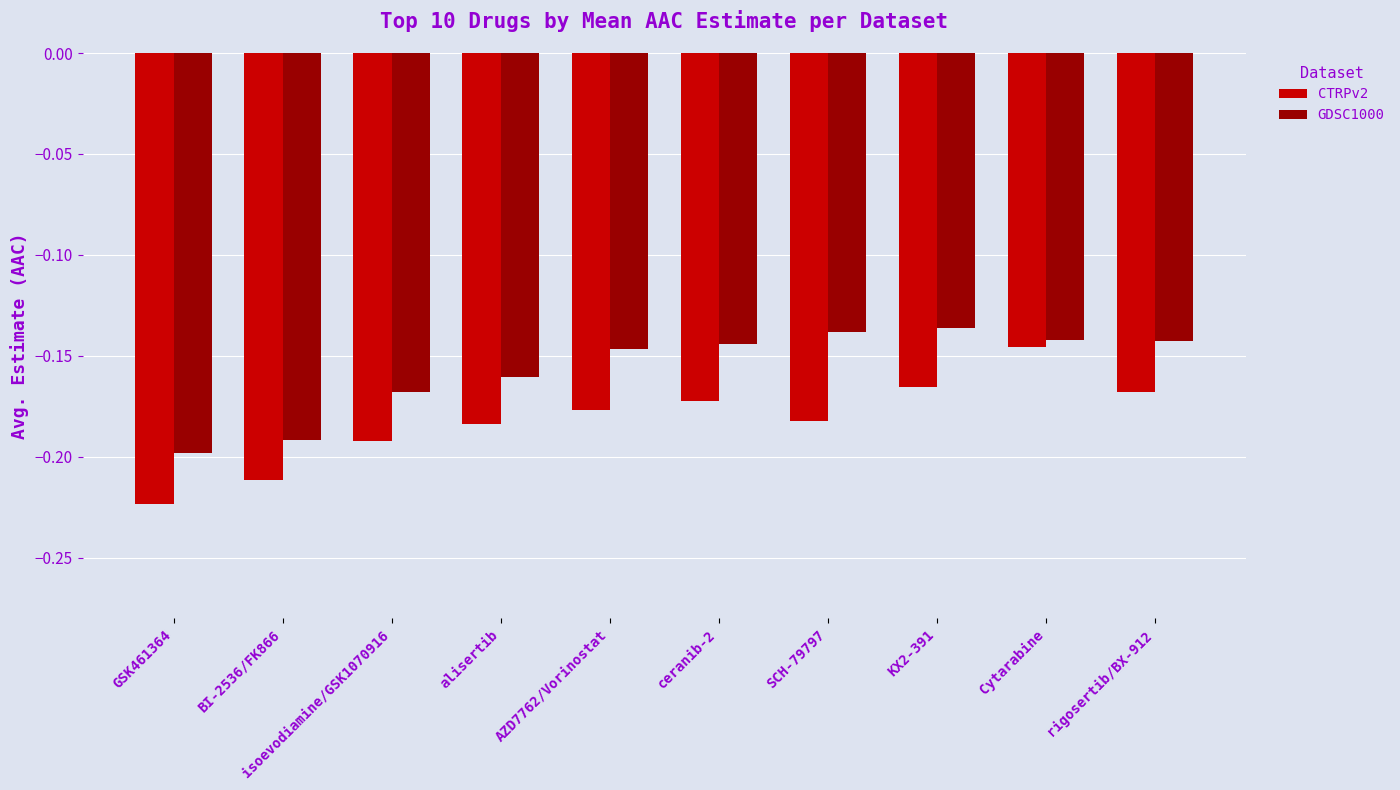

At which category does the chart reach its minimum across all series?

GSK461364